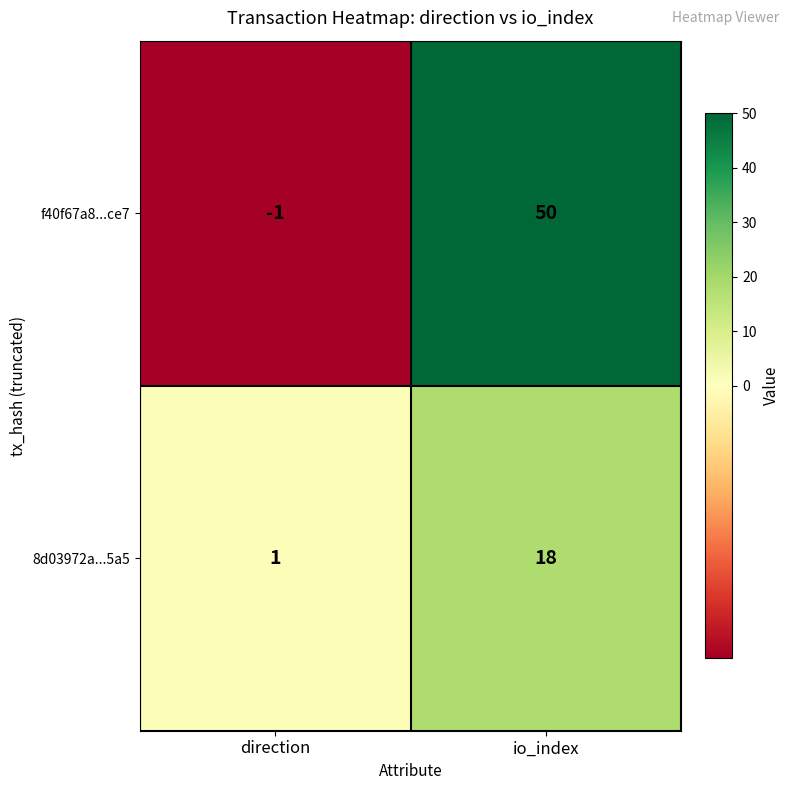

Read the 8d03972a...5a5 value at io_index, to the nearest 5.

20